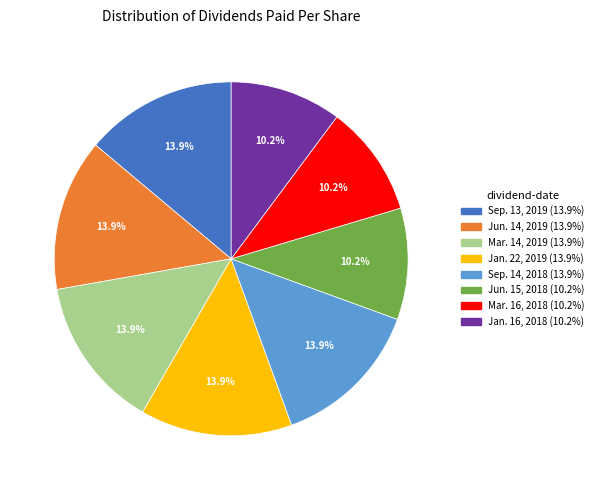

To the nearest percent, what is the average slice percentage?

12%